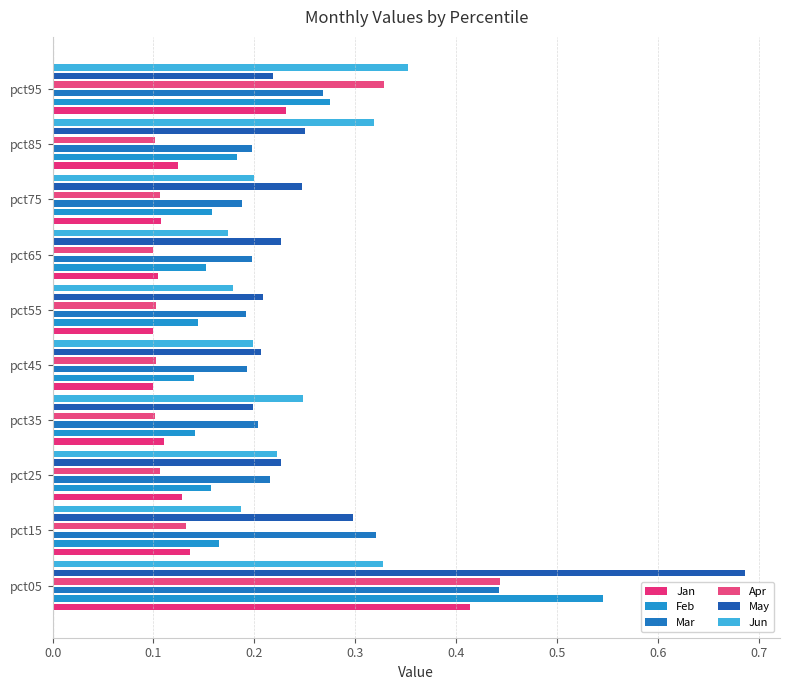

What are all the series names shown in the legend?

Jan, Feb, Mar, Apr, May, Jun